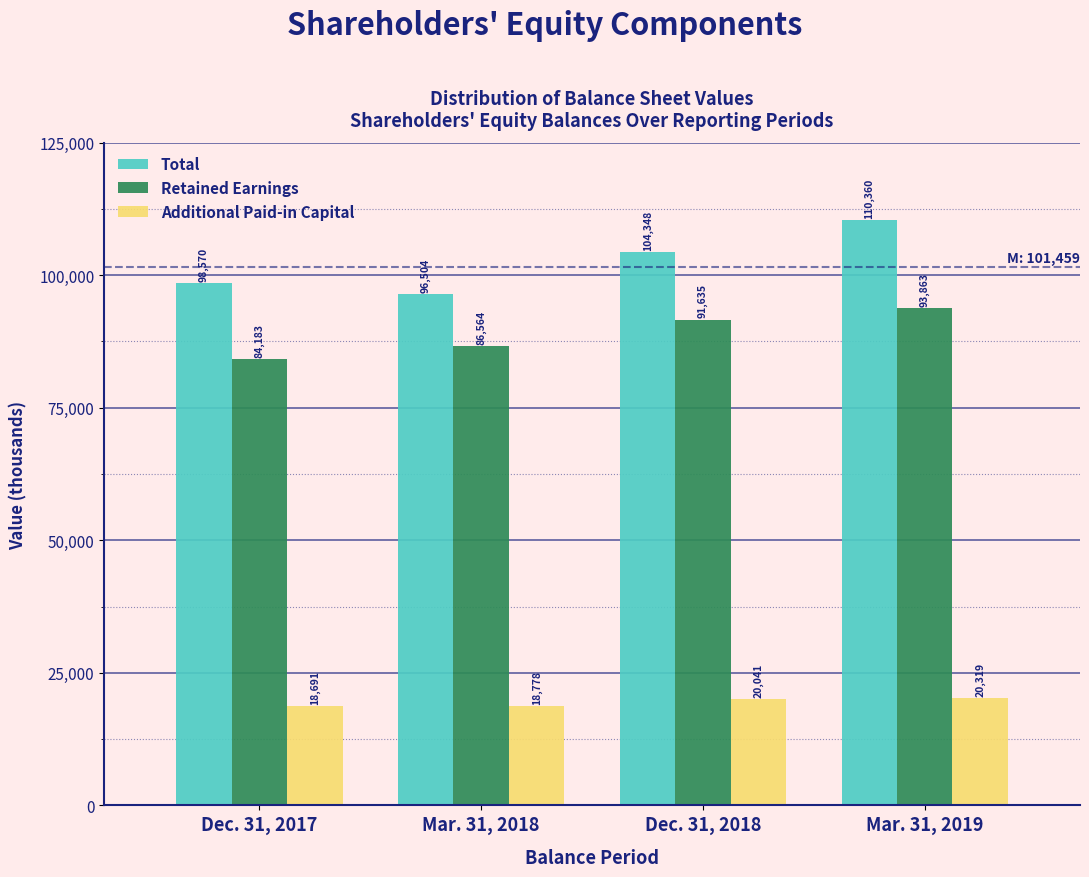

Reading left to right, extract all data points from this chart.

Total: Dec. 31, 2017=98570	Mar. 31, 2018=96504	Dec. 31, 2018=104348	Mar. 31, 2019=110360
Retained Earnings: Dec. 31, 2017=84183	Mar. 31, 2018=86564	Dec. 31, 2018=91635	Mar. 31, 2019=93863
Additional Paid-in Capital: Dec. 31, 2017=18691	Mar. 31, 2018=18778	Dec. 31, 2018=20041	Mar. 31, 2019=20319